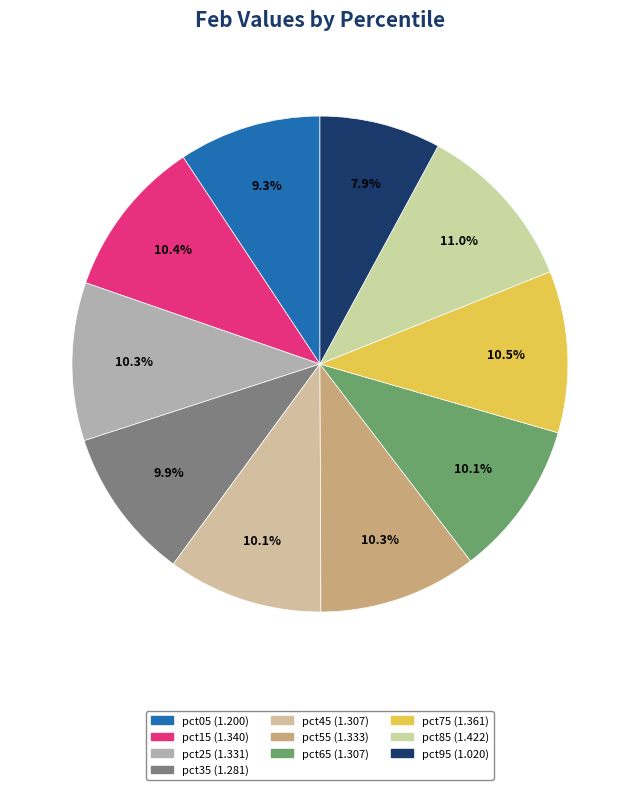

Count the number of slices in the pie.

10